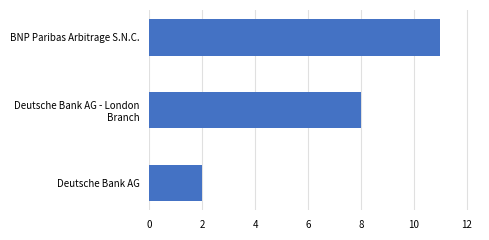

Count the values in the range 2 to 11.

3